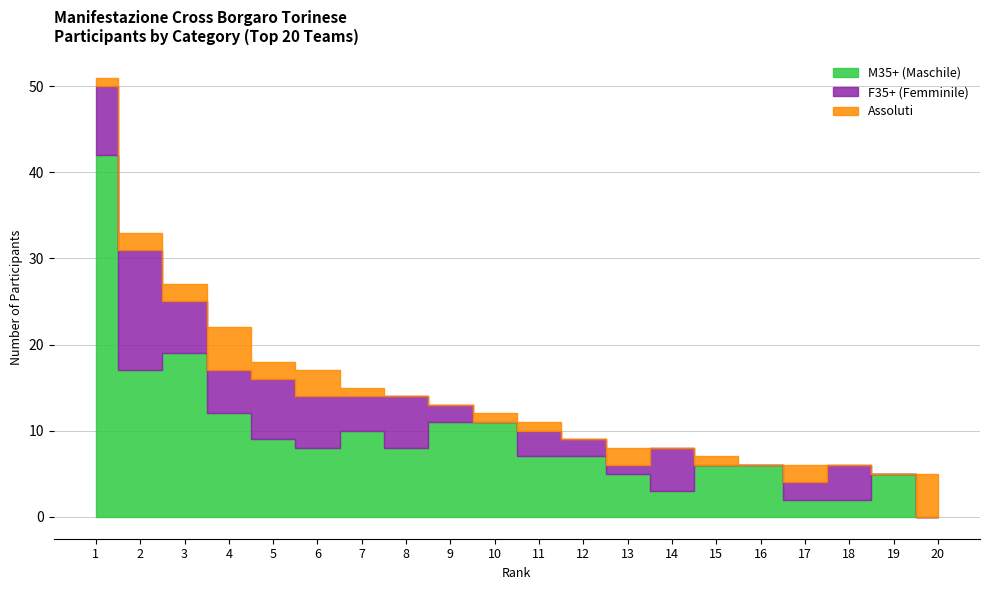

Reading left to right, what are all the values shown in this chart?

M35+ (Maschile): 1=42	2=17	3=19	4=12	5=9	6=8	7=10	8=8	9=11	10=11	11=7	12=7	13=5	14=3	15=6	16=6	17=2	18=2	19=5	20=0
F35+ (Femminile): 1=8	2=14	3=6	4=5	5=7	6=6	7=4	8=6	9=2	10=0	11=3	12=2	13=1	14=5	15=0	16=0	17=2	18=4	19=0	20=0
Assoluti: 1=1	2=2	3=2	4=5	5=2	6=3	7=1	8=0	9=0	10=1	11=1	12=0	13=2	14=0	15=1	16=0	17=2	18=0	19=0	20=5